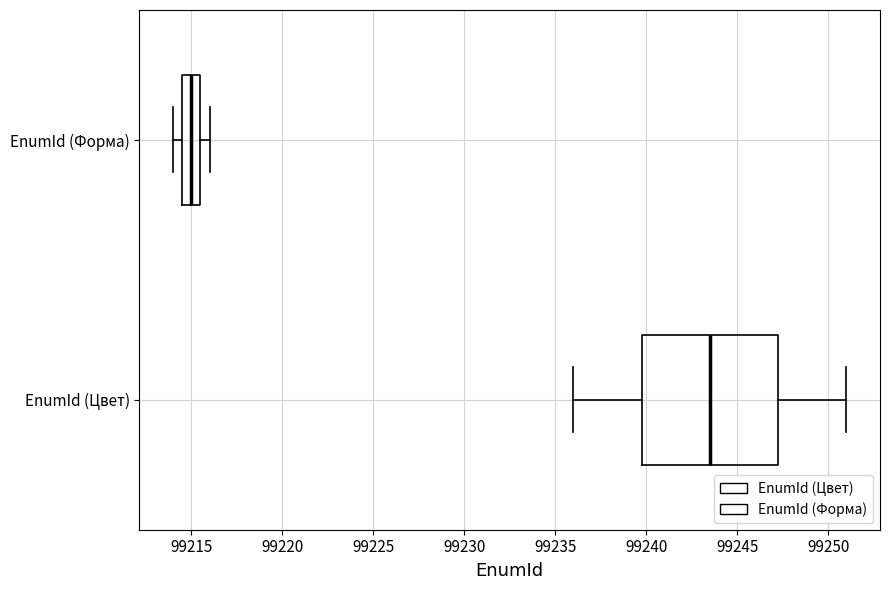

Which box's median line is the furthest to the right?

EnumId (Цвет)